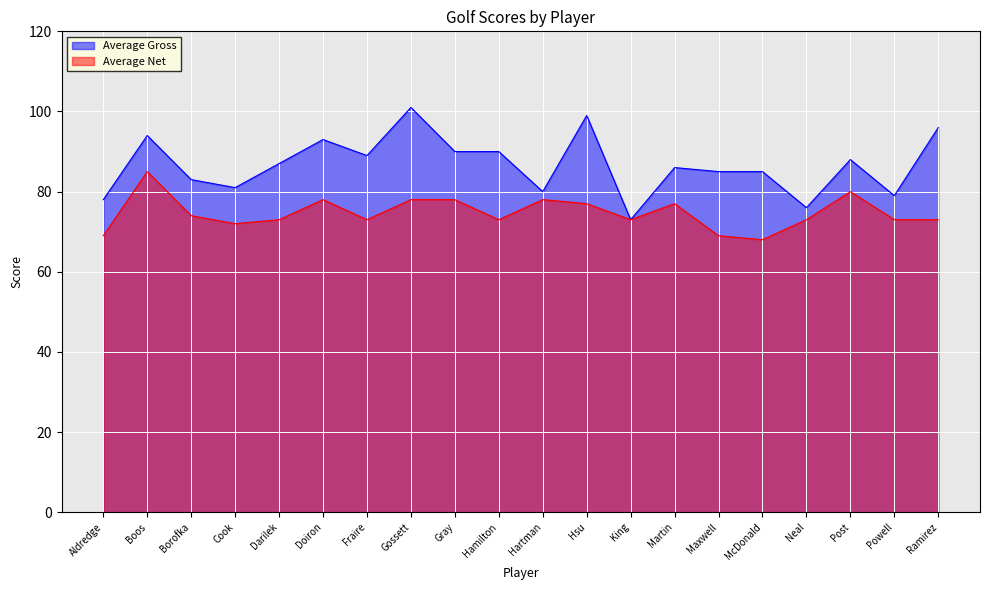

What position from the left is Hartman?

11